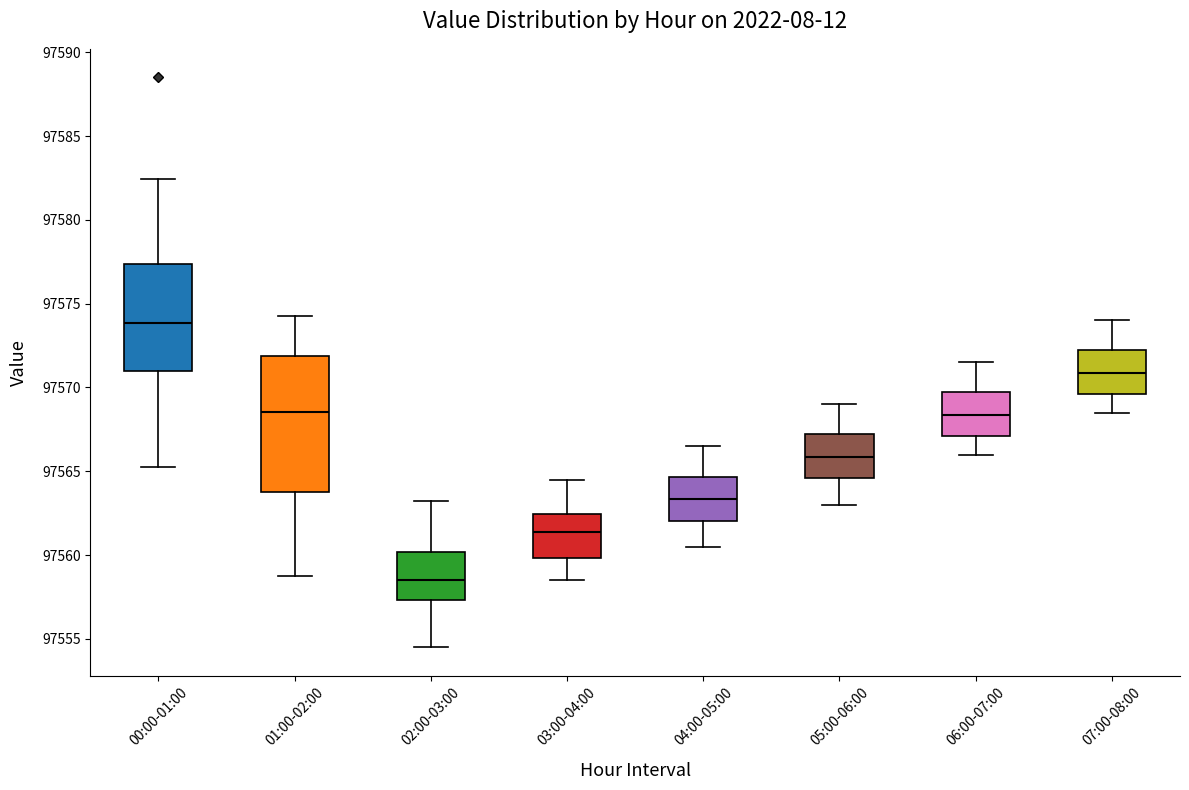

Where is the lower edge of the box for 06:00-07:00 on the y-axis? The values are not printed on the chart, so give them approximately, as read against the axis.

97567.0